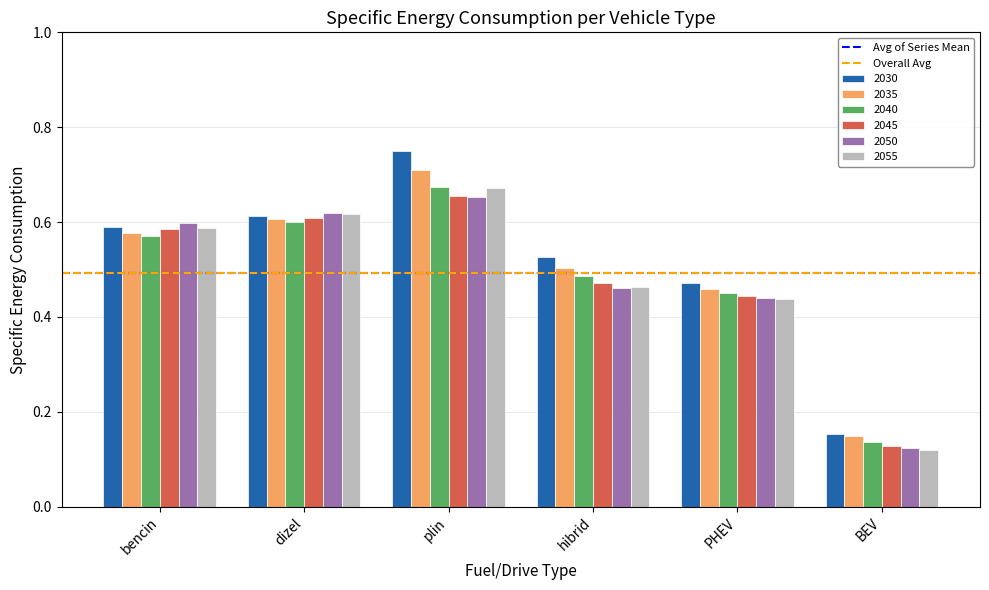

How many bars are there in total?

36